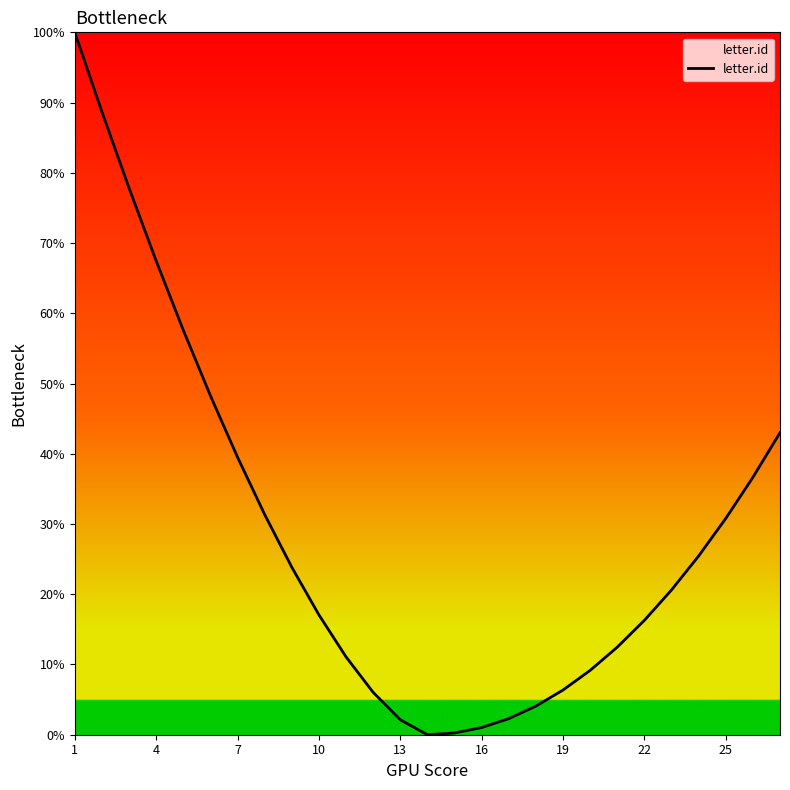

What is the maximum value shown in the chart?

100.0